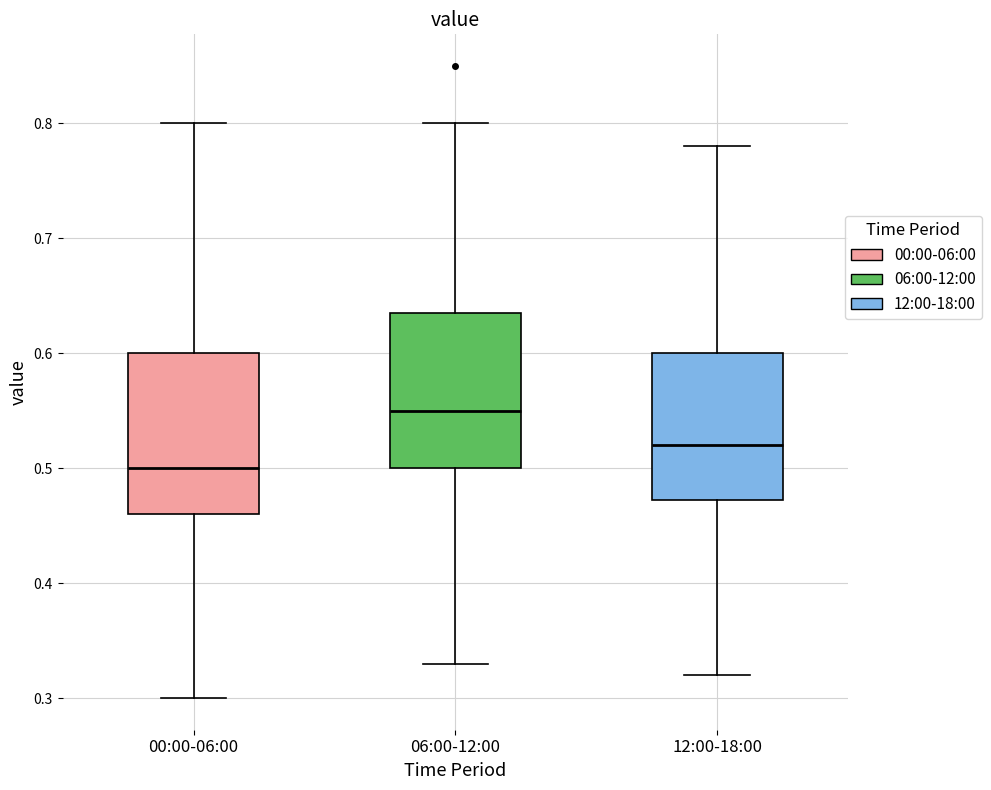

Reading left to right, transcribe this box plot: for each box, give where its median line is, the range the box spans, and where its two whiskers end, as read against the y-axis. The values are not printed on the chart, so give them approximately, as read against the axis.

00:00-06:00: median 0.50, box 0.46 to 0.60, whiskers 0.30 to 0.80
06:00-12:00: median 0.55, box 0.50 to 0.64, whiskers 0.33 to 0.80
12:00-18:00: median 0.52, box 0.47 to 0.60, whiskers 0.32 to 0.78